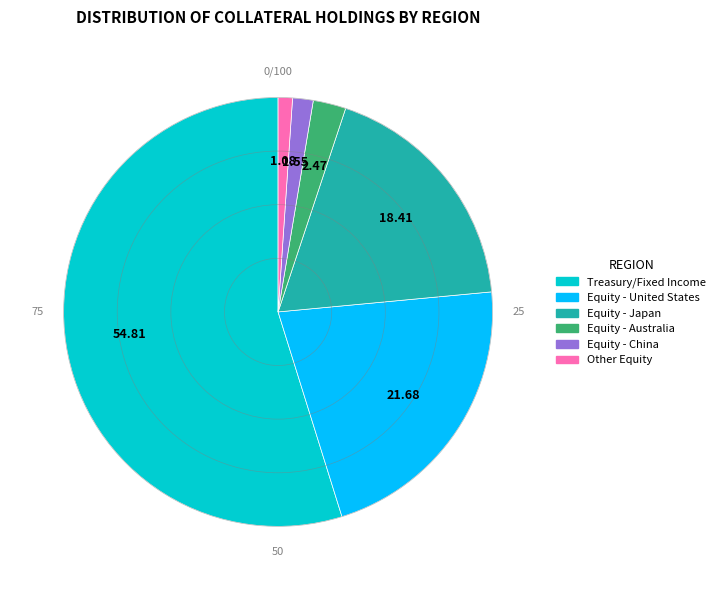

Is the sum of Equity - China and Equity - Japan greater than half?

No